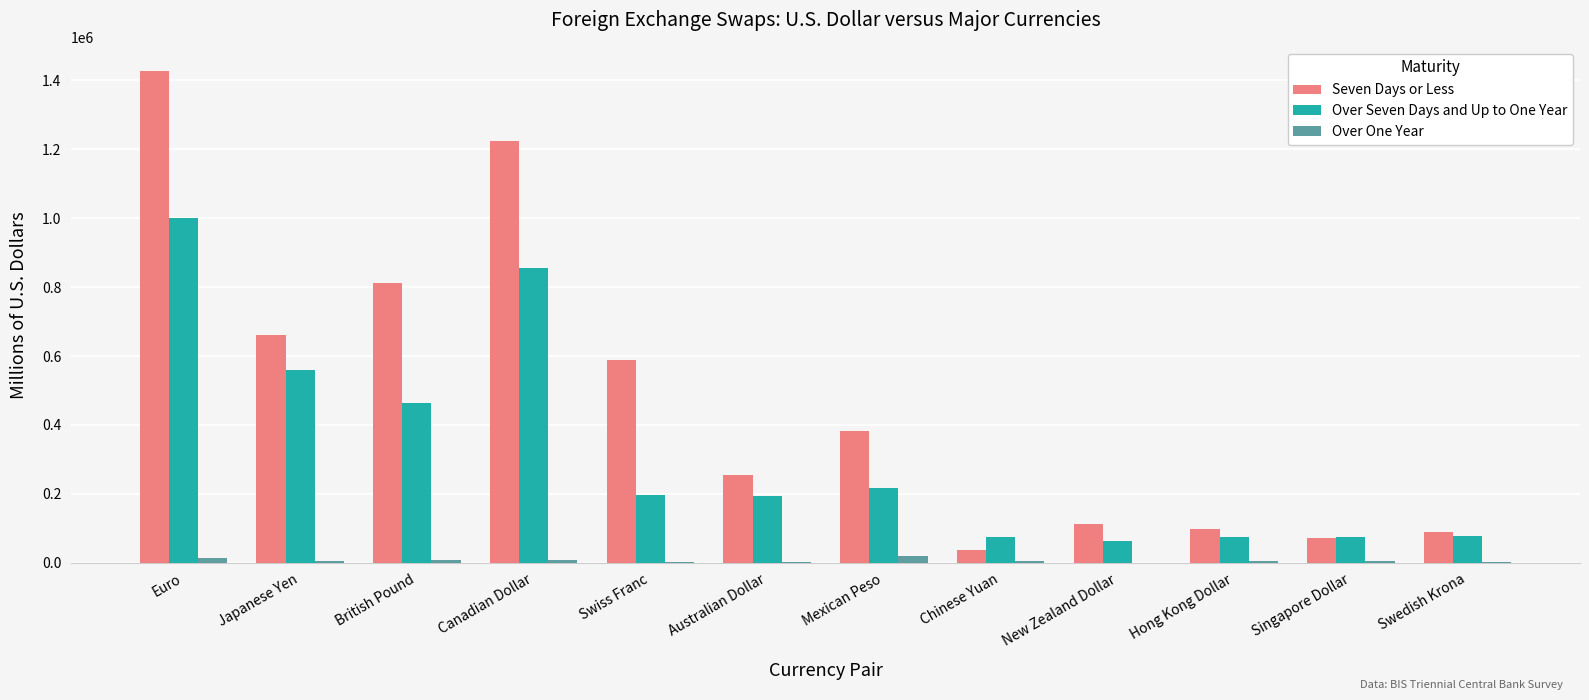

What are all the series names shown in the legend?

Seven Days or Less, Over Seven Days and Up to One Year, Over One Year